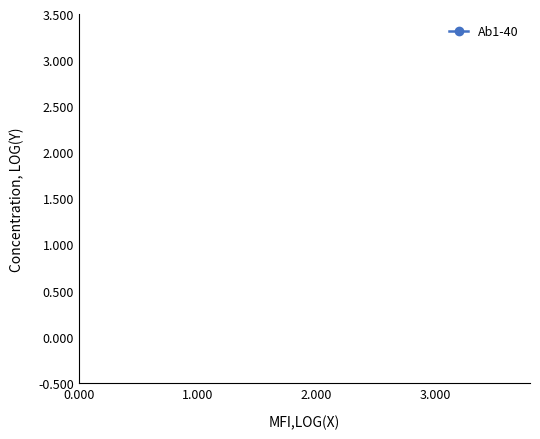

What is the greatest value displayed?

3.0